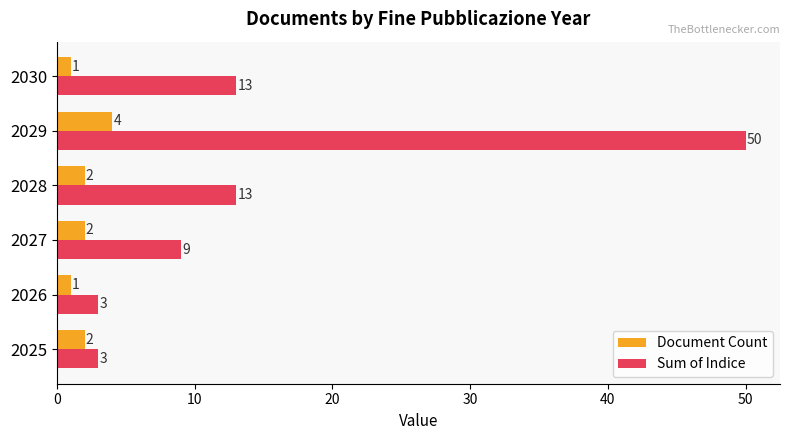

Which series has the largest range (max minus min)?

Sum of Indice